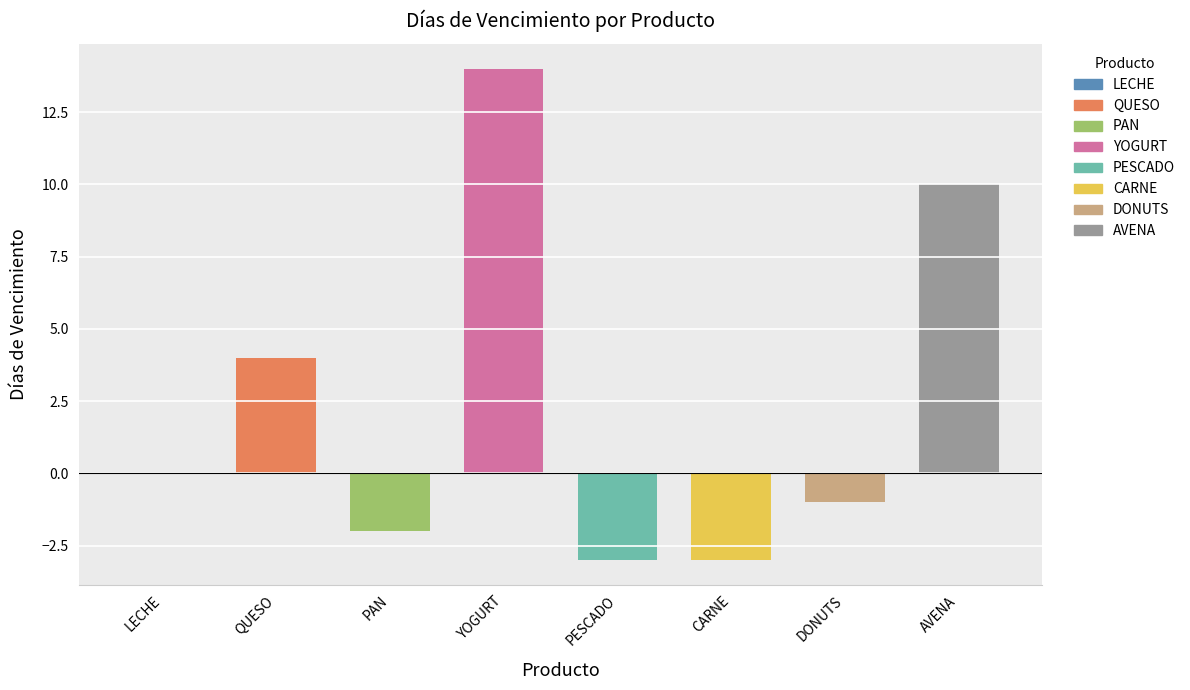

List the labels in order of value, largest first.

YOGURT, AVENA, QUESO, LECHE, DONUTS, PAN, PESCADO, CARNE